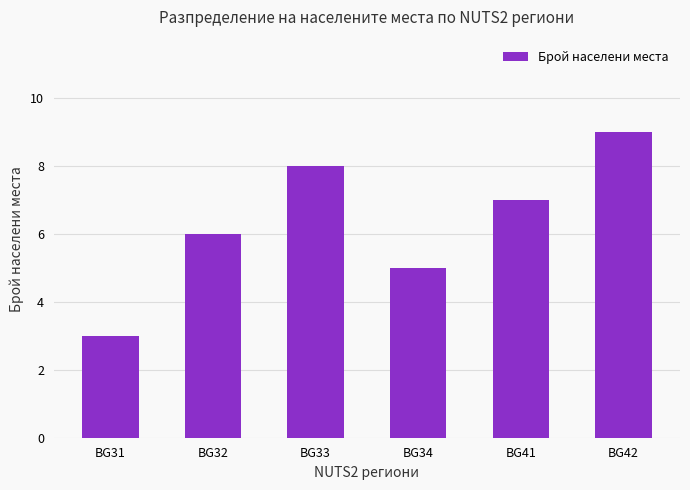

Are the bars horizontal?

No